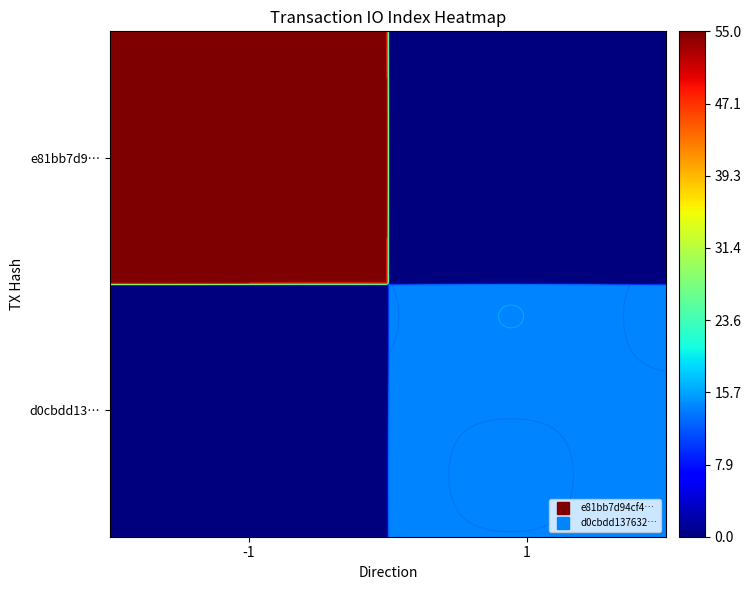

What is the average value of the e81bb7d9… series?

28